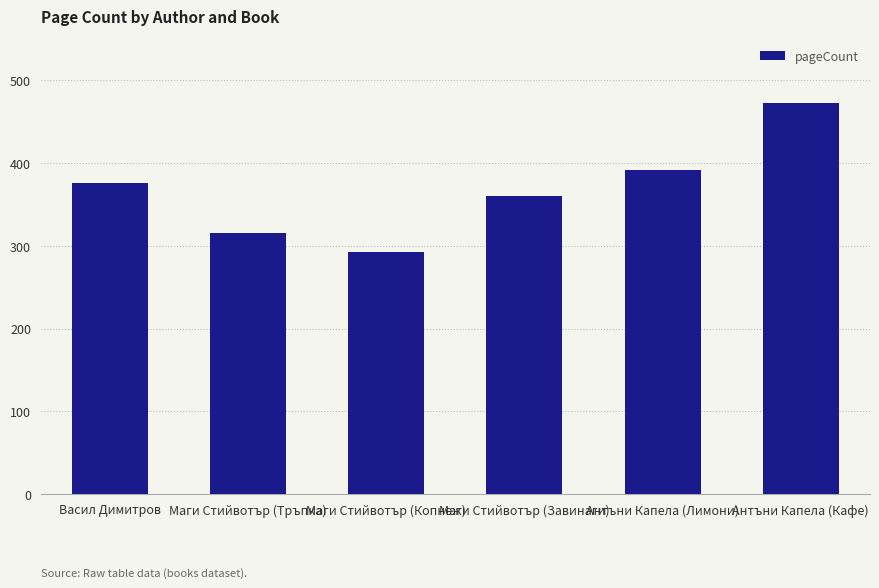

Count the number of data series in this chart.

1